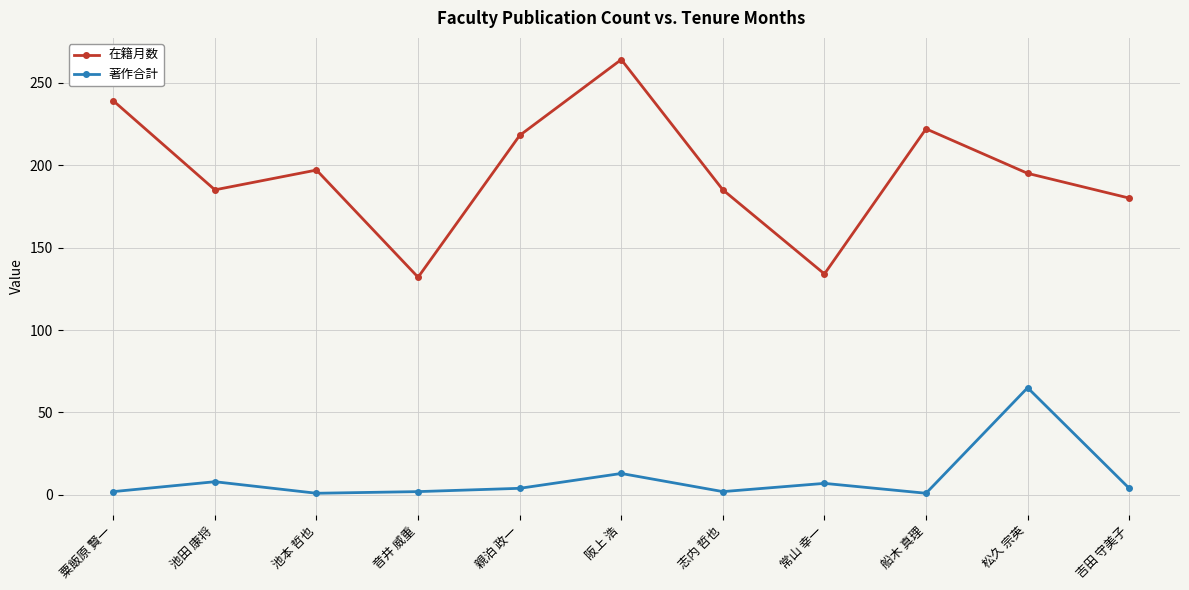

True or false: 在籍月数 and 著作合計 cross at least once.

False